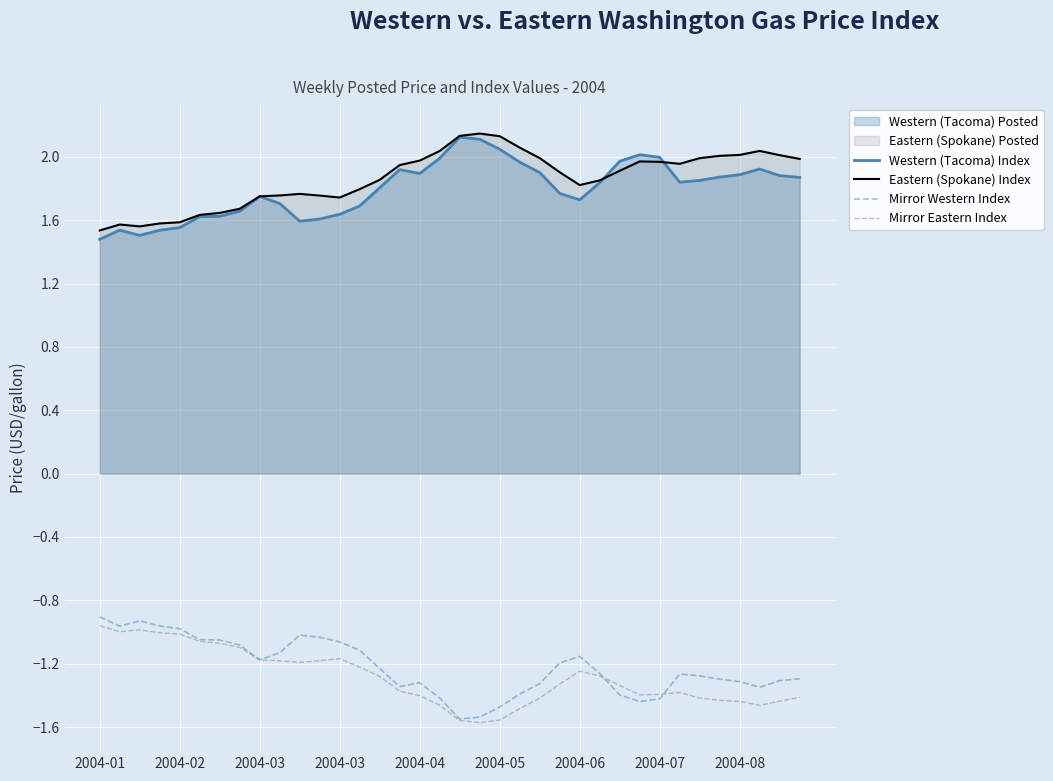

What is the difference between the maximum and minimum values in the Eastern (Spokane) Index series?

0.6